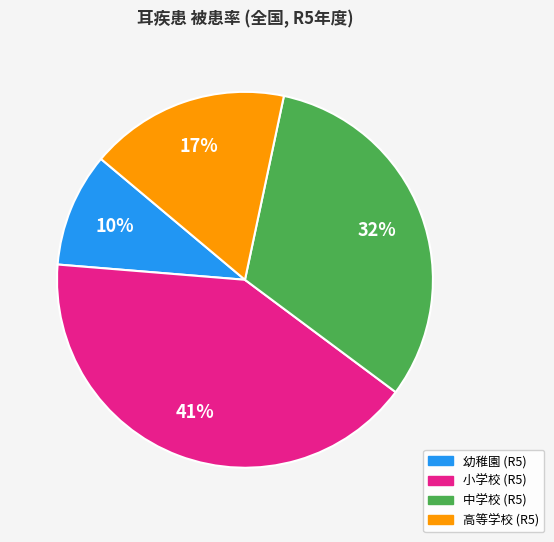

Is the sum of 小学校 (R5) and 幼稚園 (R5) greater than half?

Yes